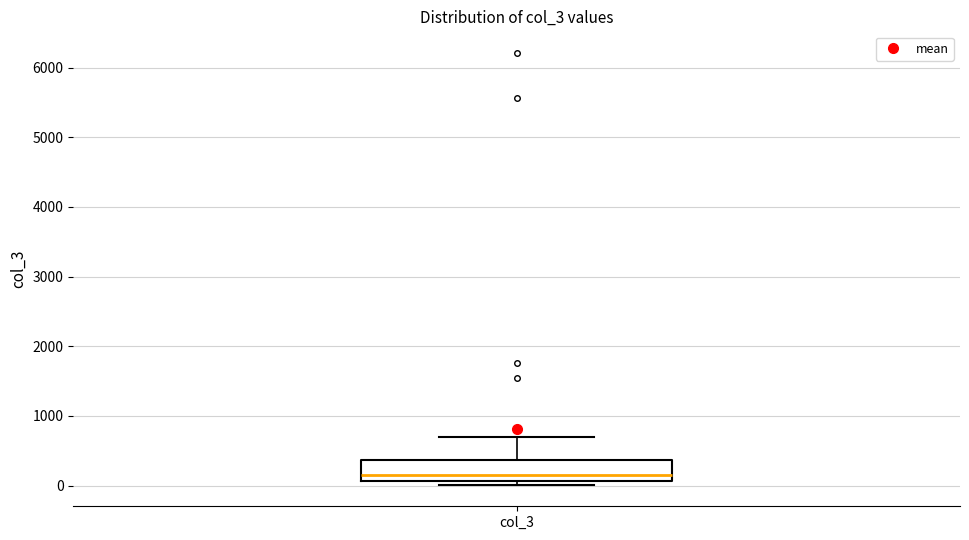

Read this box plot against the y-axis: the position of the median line, the range covered by the box, and the ends of both whiskers. The values are not printed on the chart, so give them approximately, as read against the axis.

median 200, box 100 to 400, whiskers 0 to 700